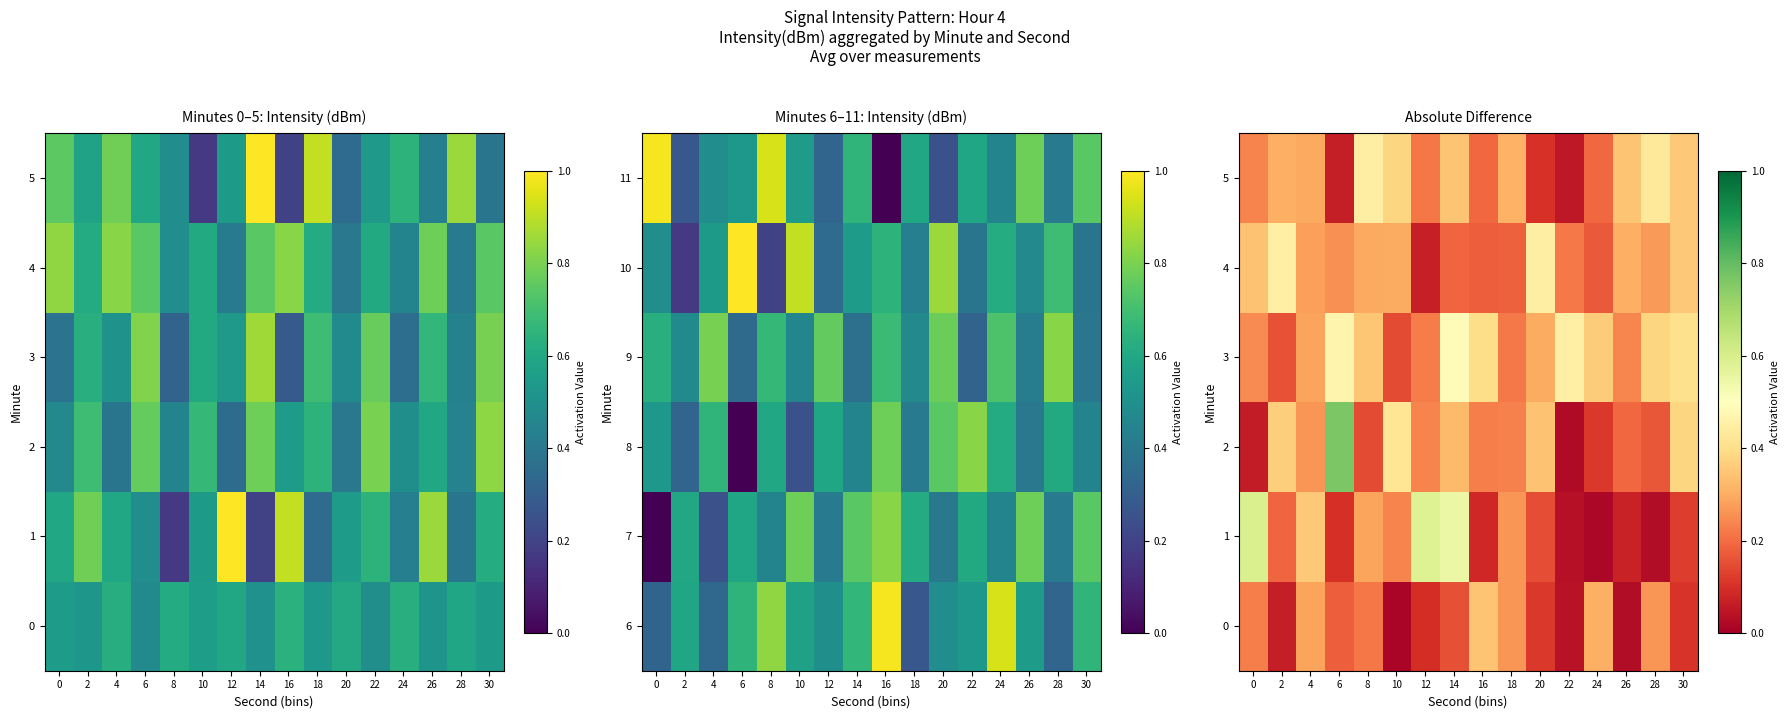

At how many categories does at least one series exceed 0?

16